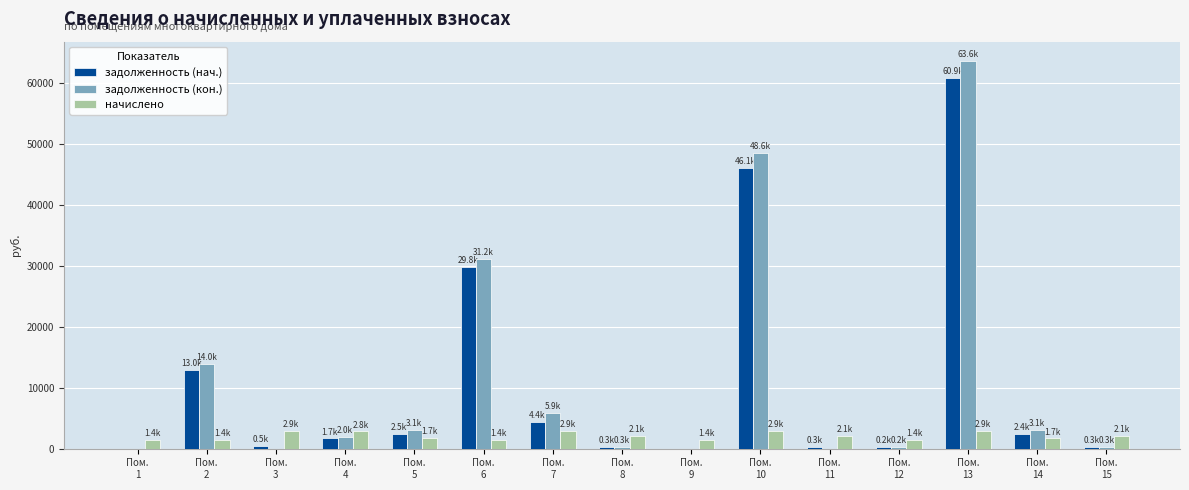

What is the maximum value for задолженность (кон.)?

63636.8